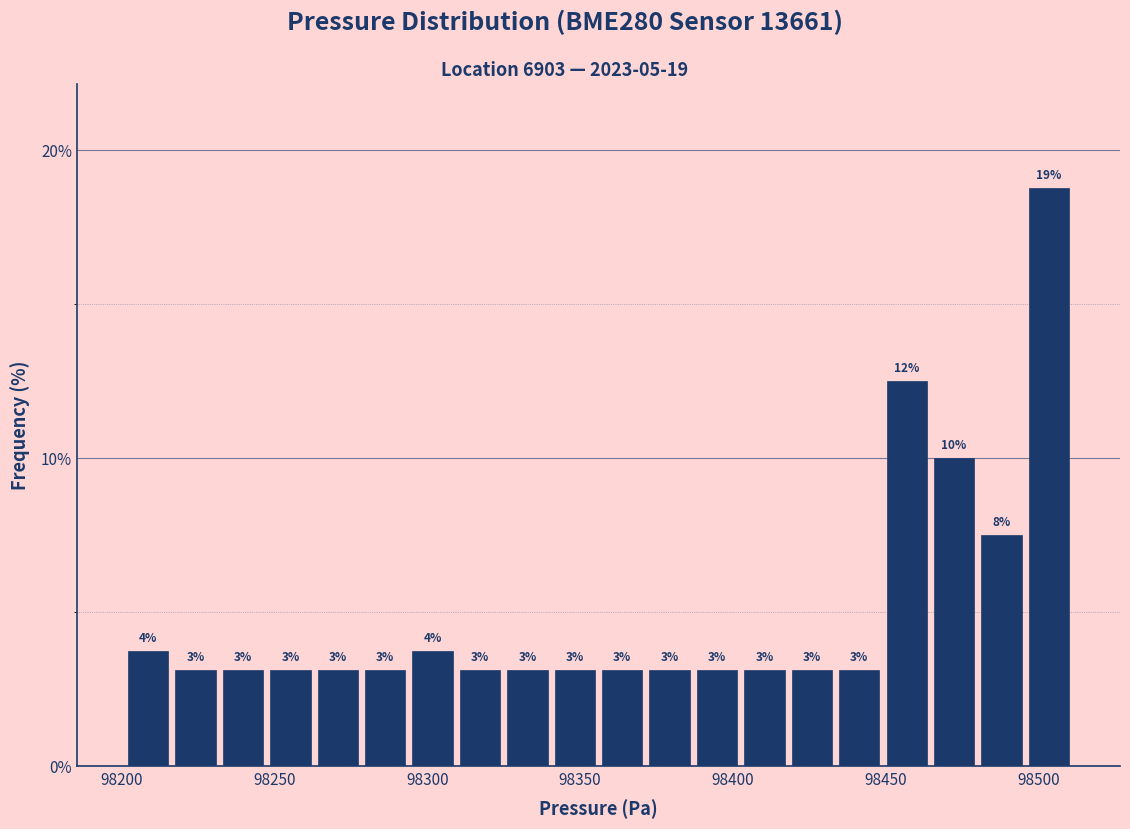

Around what value on the x-axis is the tallest bar? Give the approximate position of its centre, as read against the axis.

98505